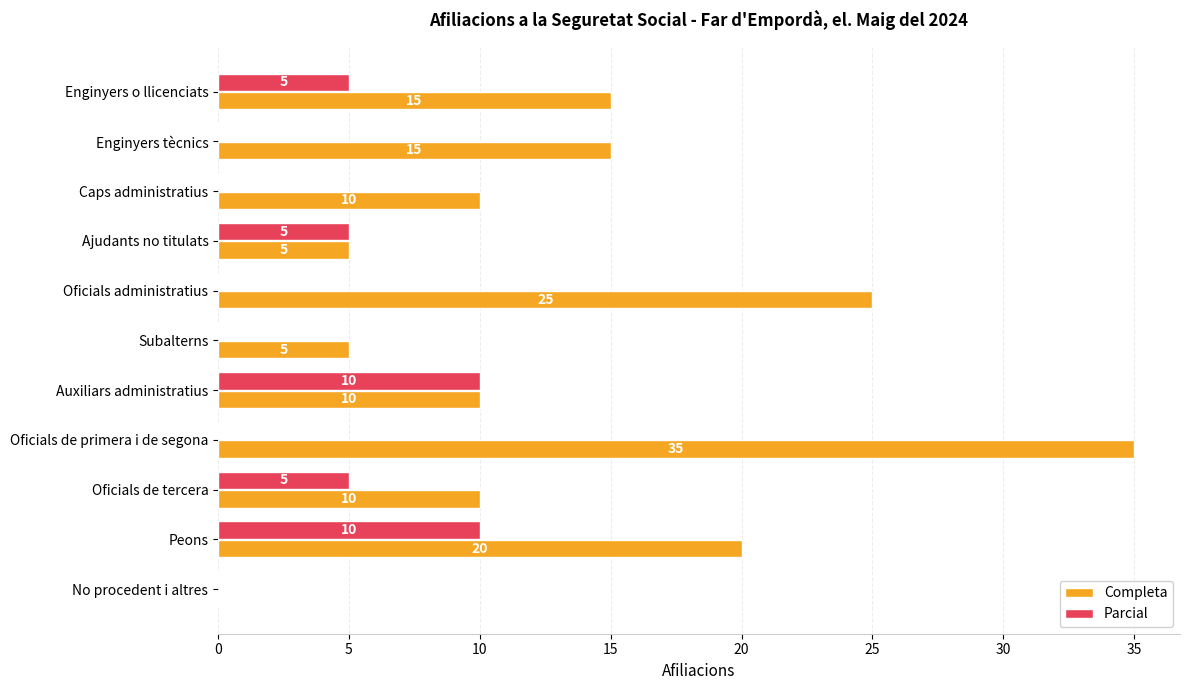

What is the sum of the Parcial values at Peons and Oficials de tercera?

15